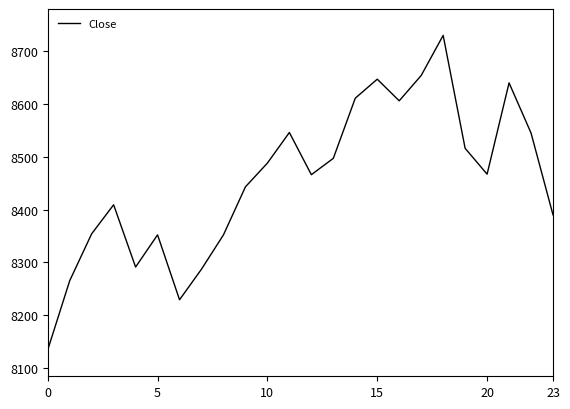

What is the greatest value displayed?

8730